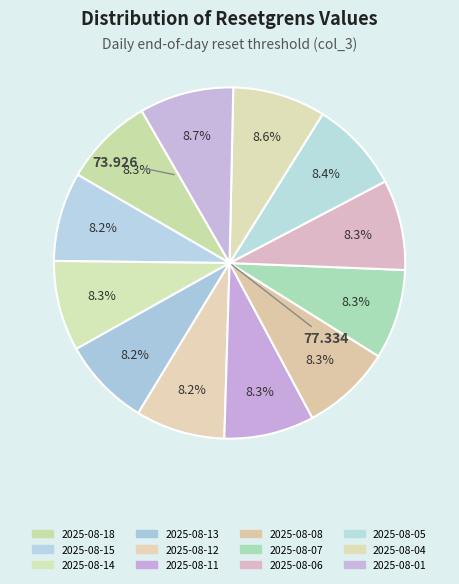

Is it true that 2025-08-12 is 14% of the pie?

False